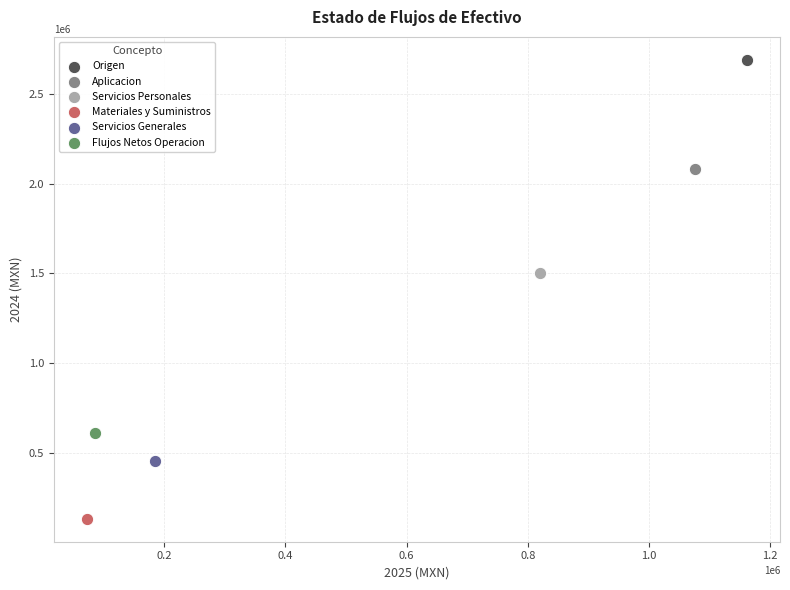

Which series reaches the minimum Y coordinate?

Materiales y Suministros